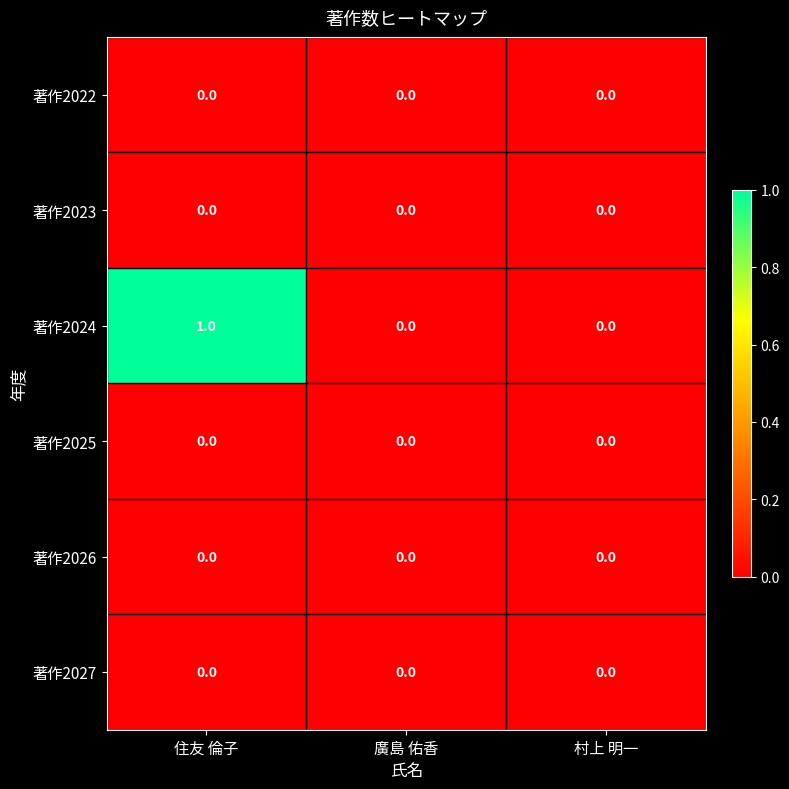

At which category is the sum across all series the highest?

住友 倫子